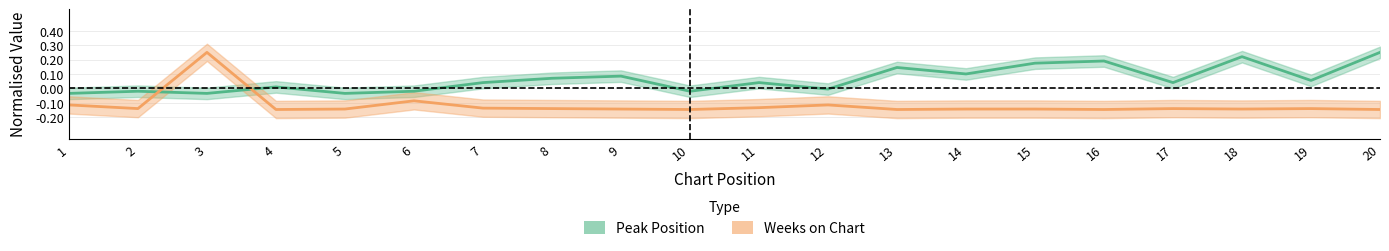

How many distinct data groups are displayed?

2